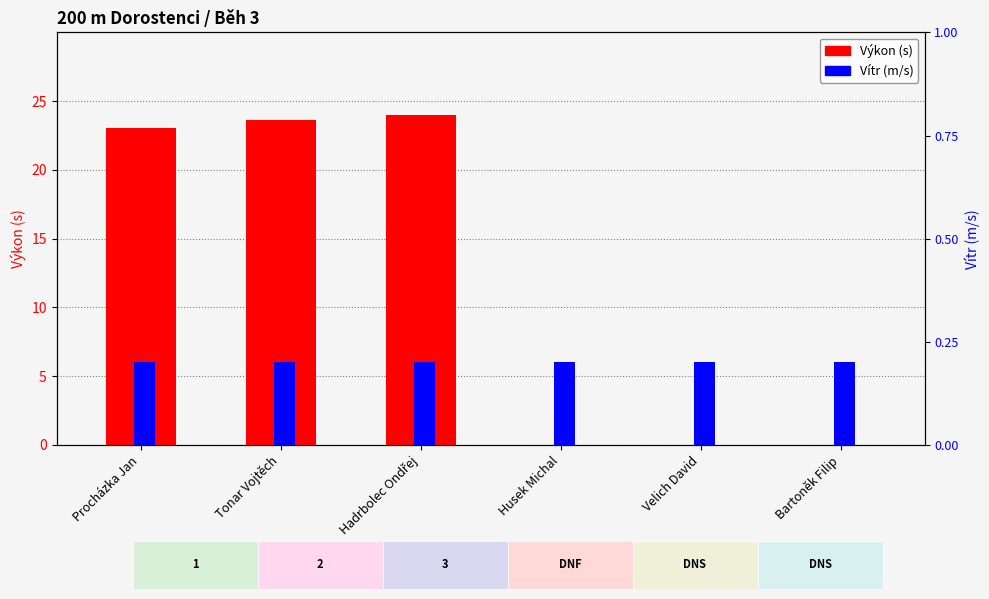

Reading left to right, list all the values displayed in this chart.

Výkon (s): 23.0	23.6	24.0	0.0	0.0	0.0
Vítr (m/s): 0.2	0.2	0.2	0.2	0.2	0.2